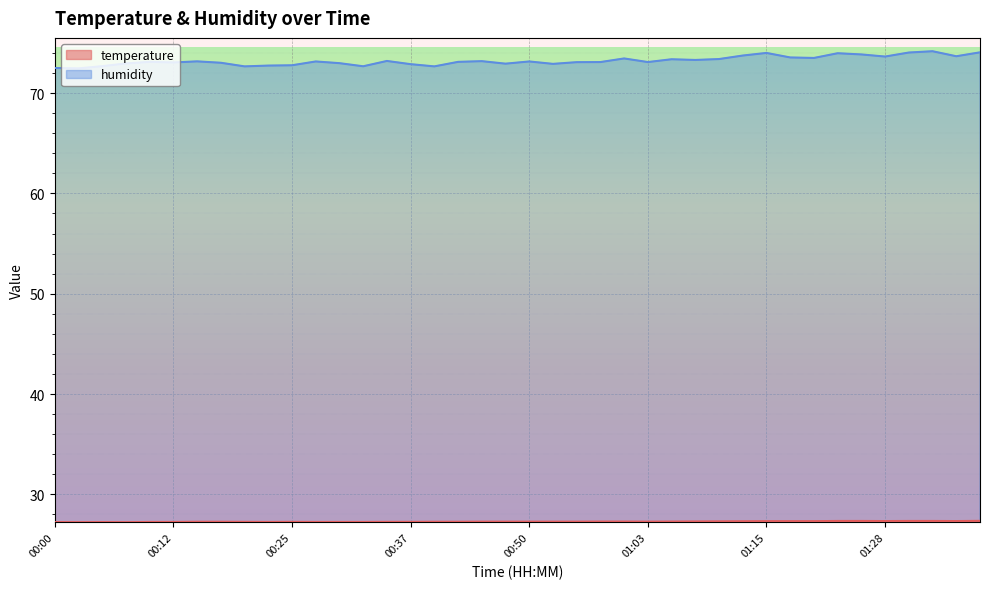

Rank the series at 01:10 from lowest to highest value.

temperature, humidity